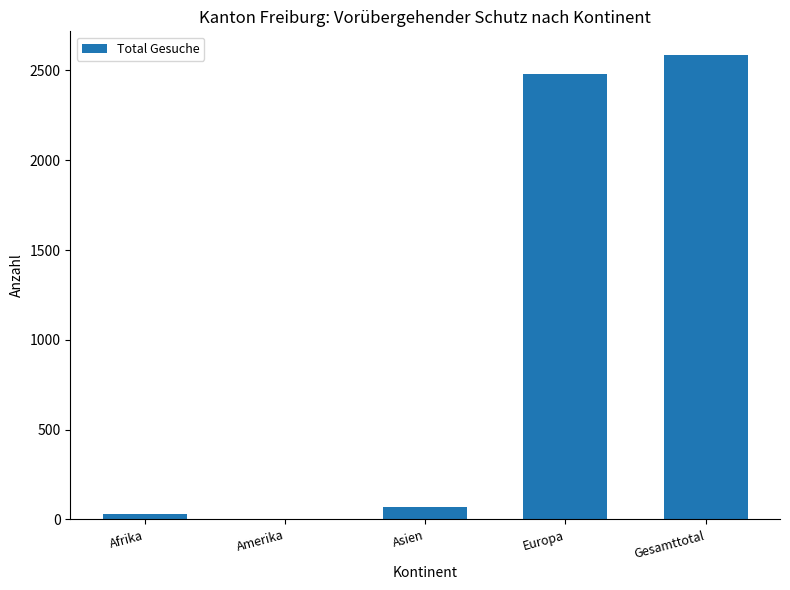

What is the sum of all values?

5176